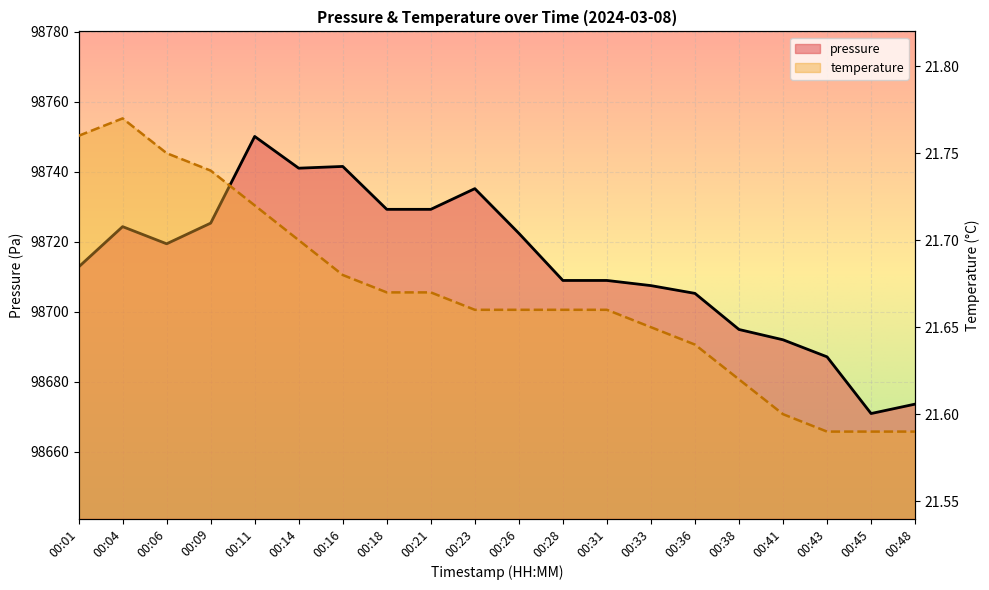

What is the sum of all temperature values?

433.4